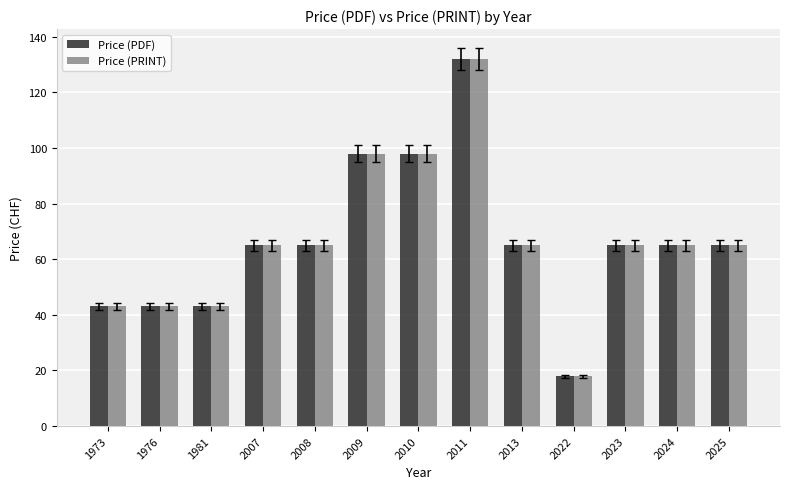

Read the Price (PRINT) value at 2007, to the nearest 50.

50